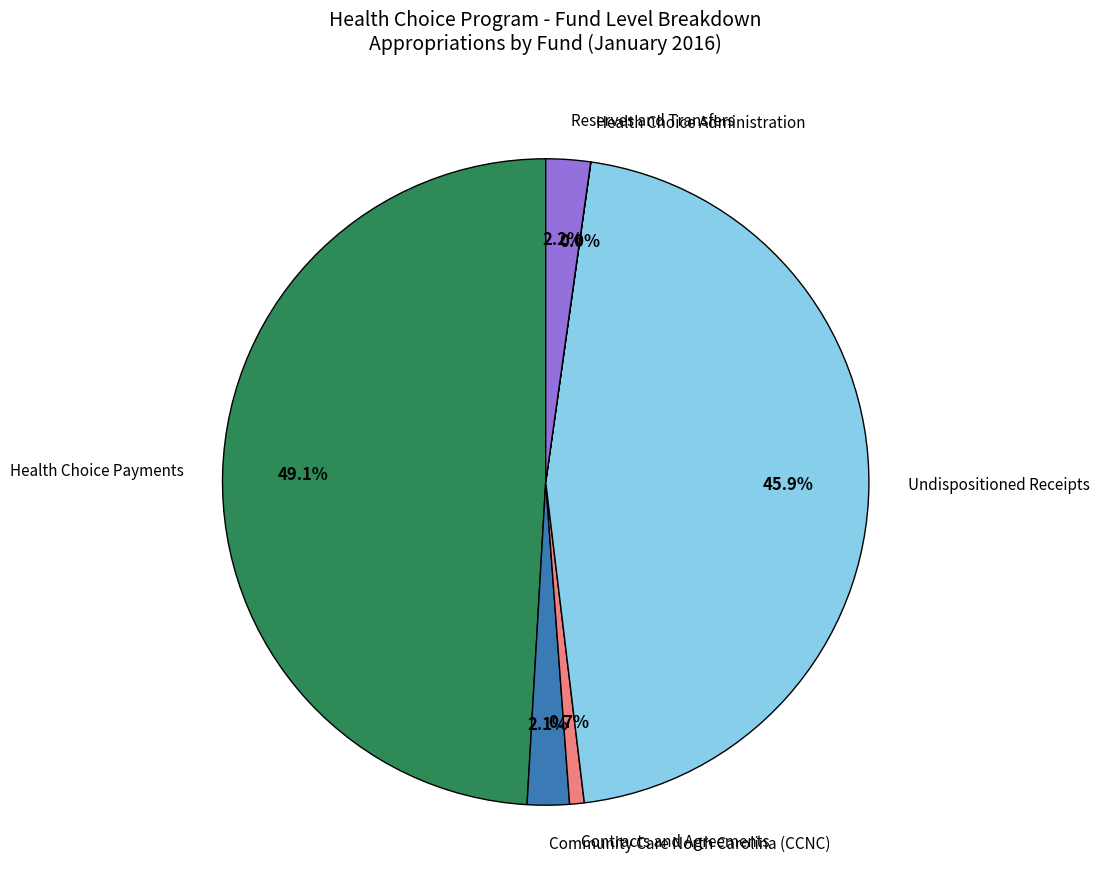

Which category has the biggest portion of the pie?

Health Choice Payments